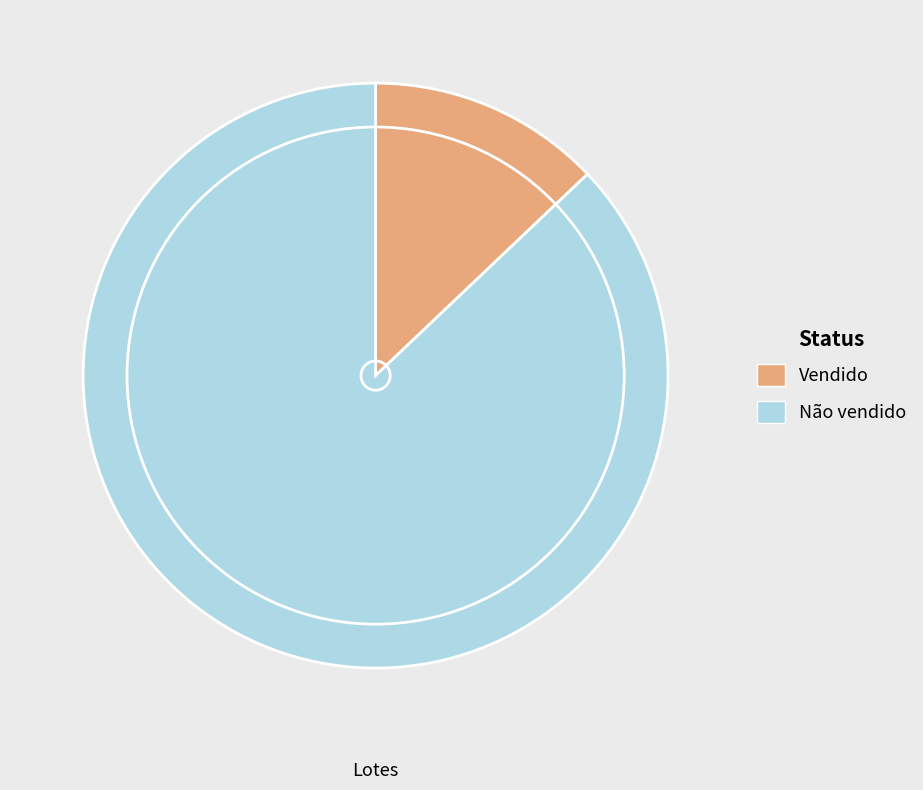

True or false: Não vendido accounts for 87% of the total.

True